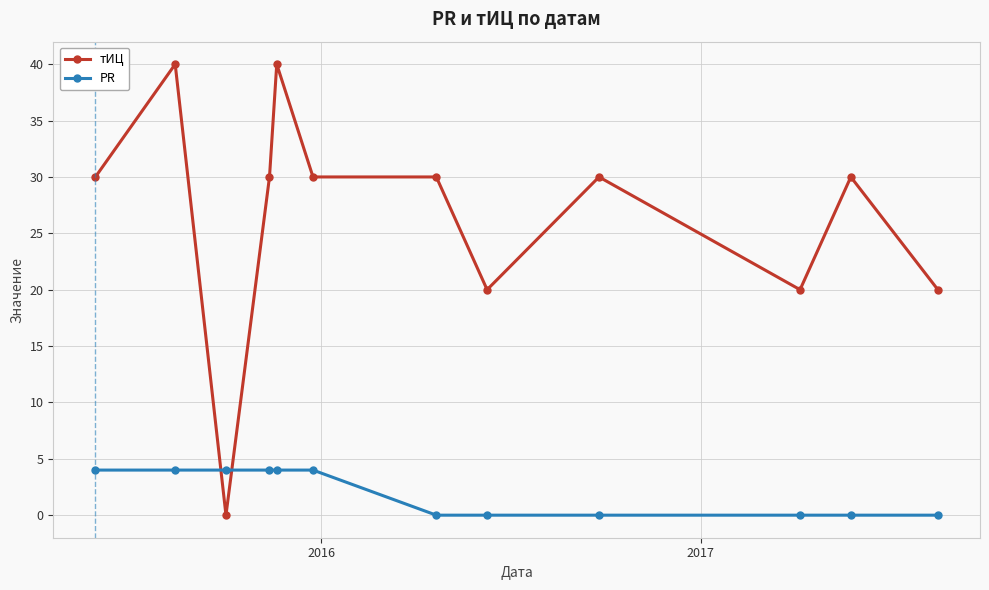

True or false: PR and тИЦ intersect in this chart.

True